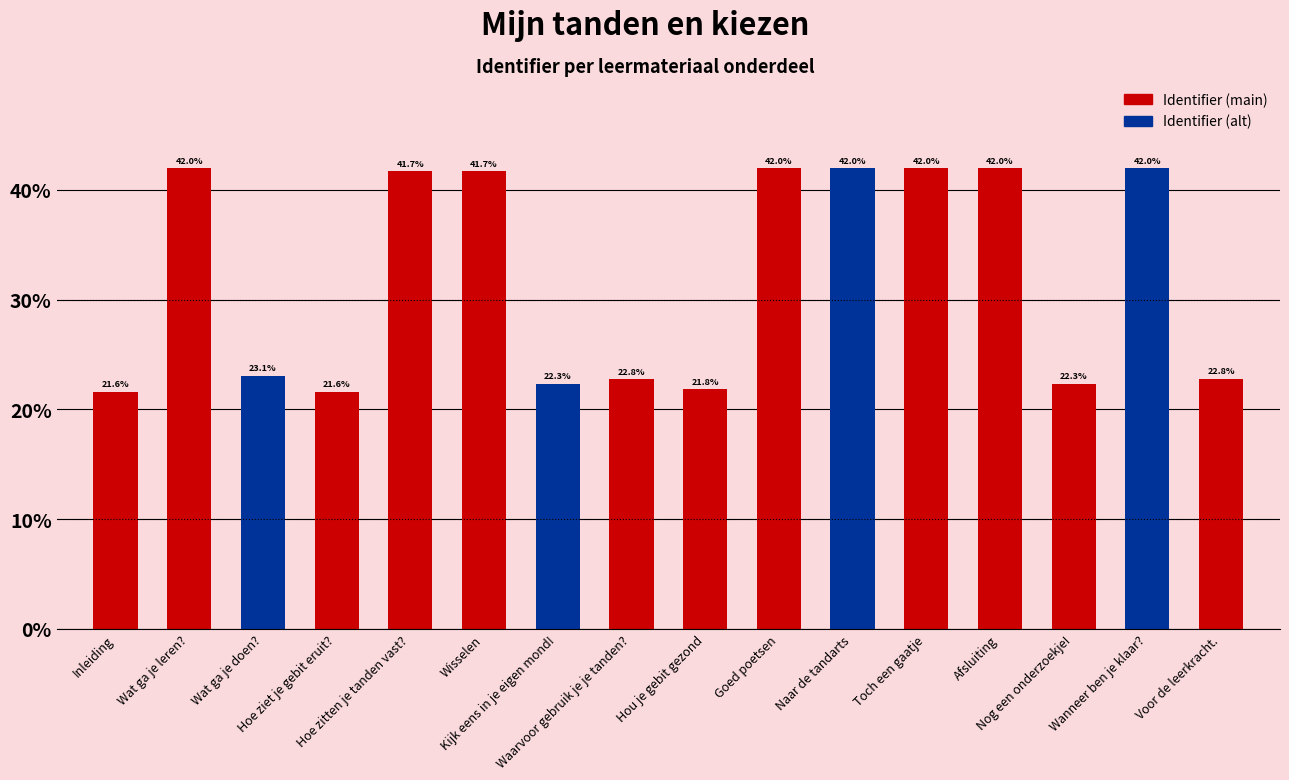

The value at Goed poetsen is 27.4. True or false?

False